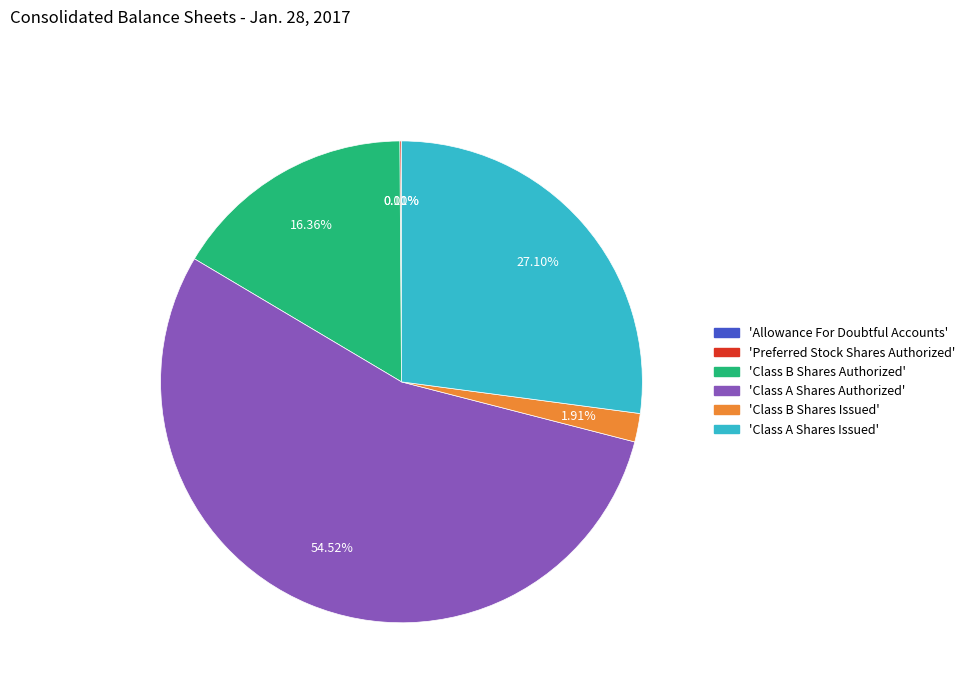

Which slice is the largest?

'Class A Shares Authorized'